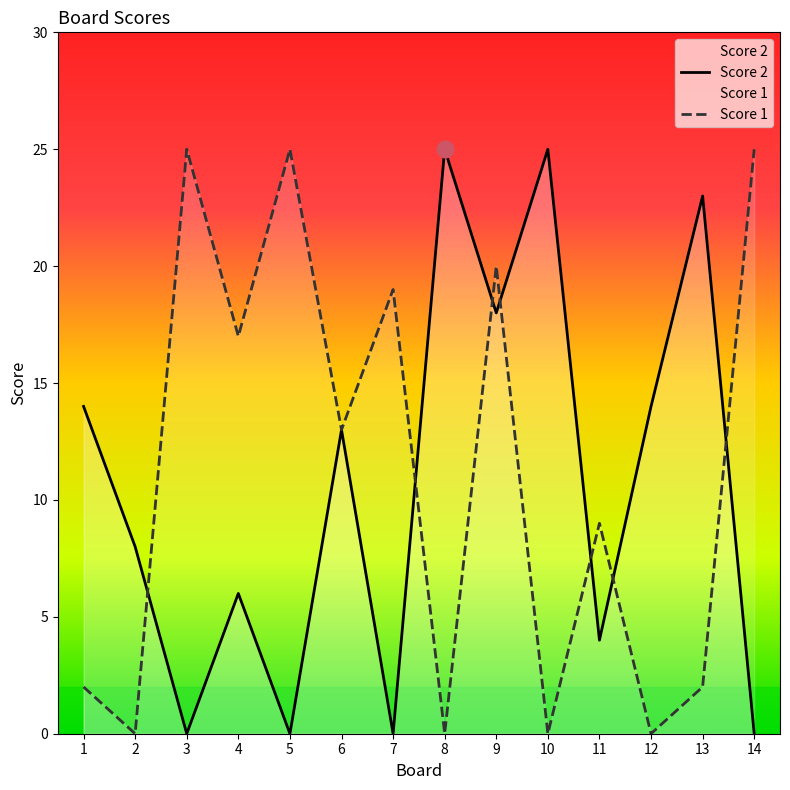

What is the value of the Score 1 point at the 9th from the left?

20